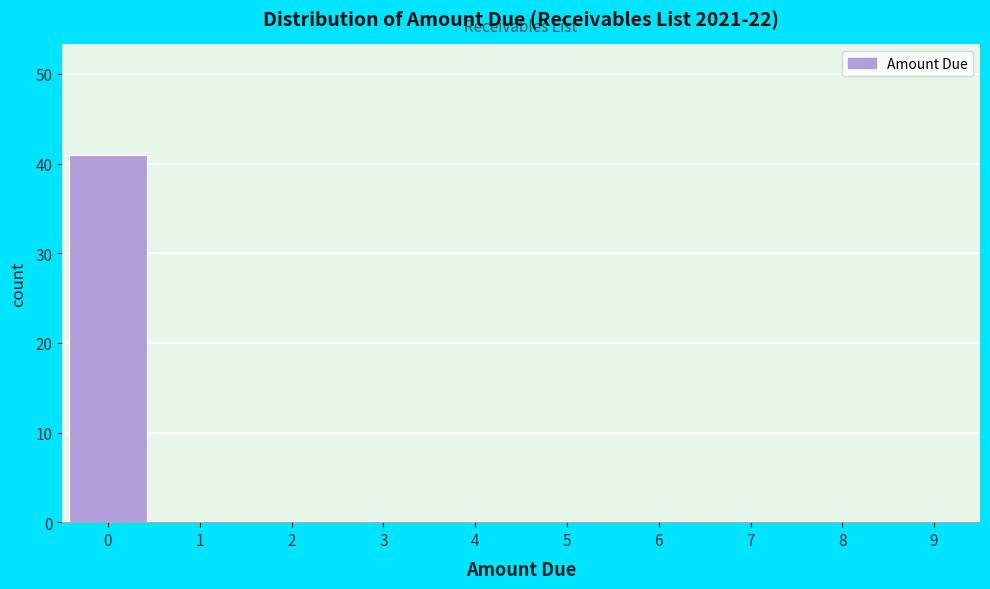

How tall is the bar that spans -0.5 to 0.5 on the x-axis? The values are not printed on the chart, so give them approximately, as read against the axis.

41